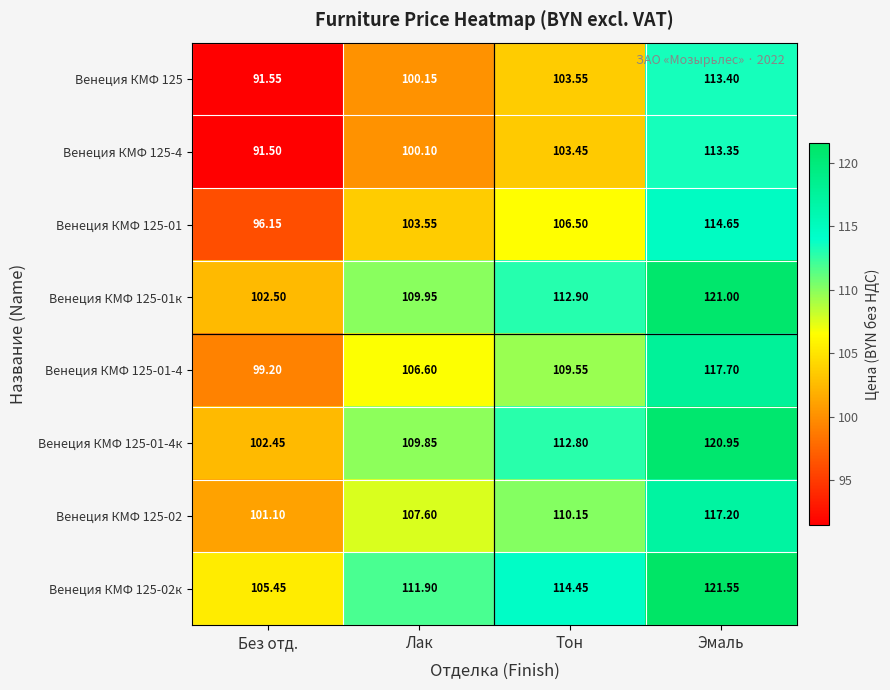

Which series changed the most between Лак and Тон?

Венеция КМФ 125